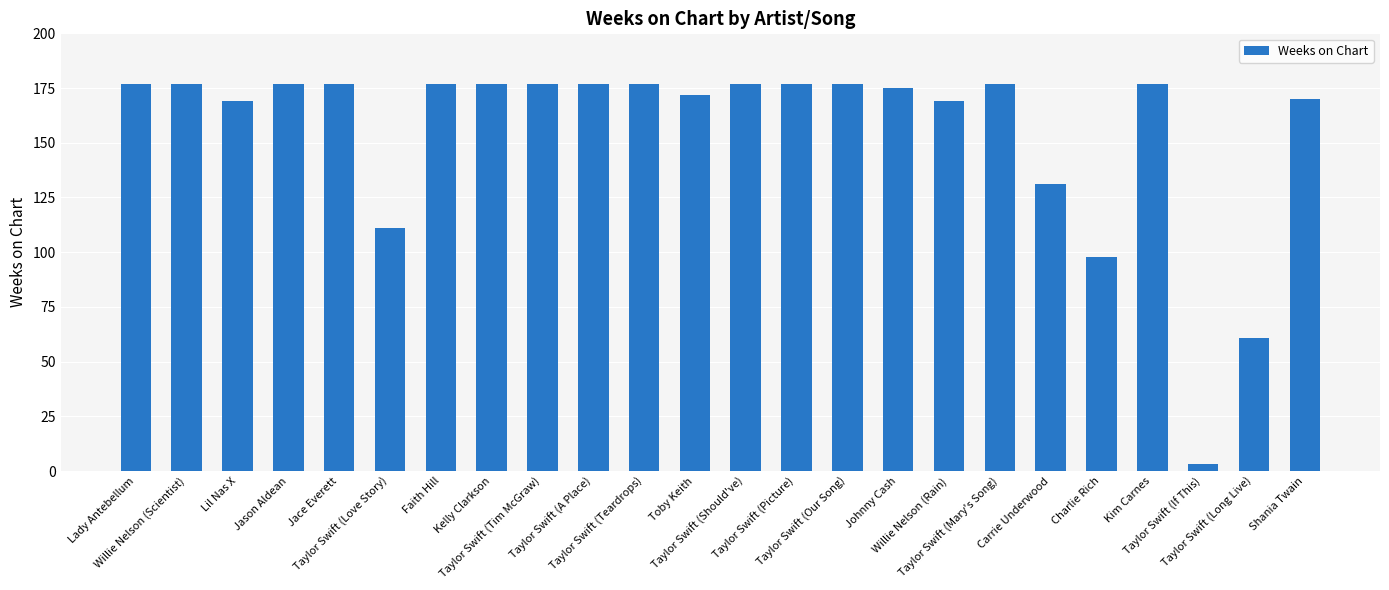

What is the value of the 11th bar from the left?

177